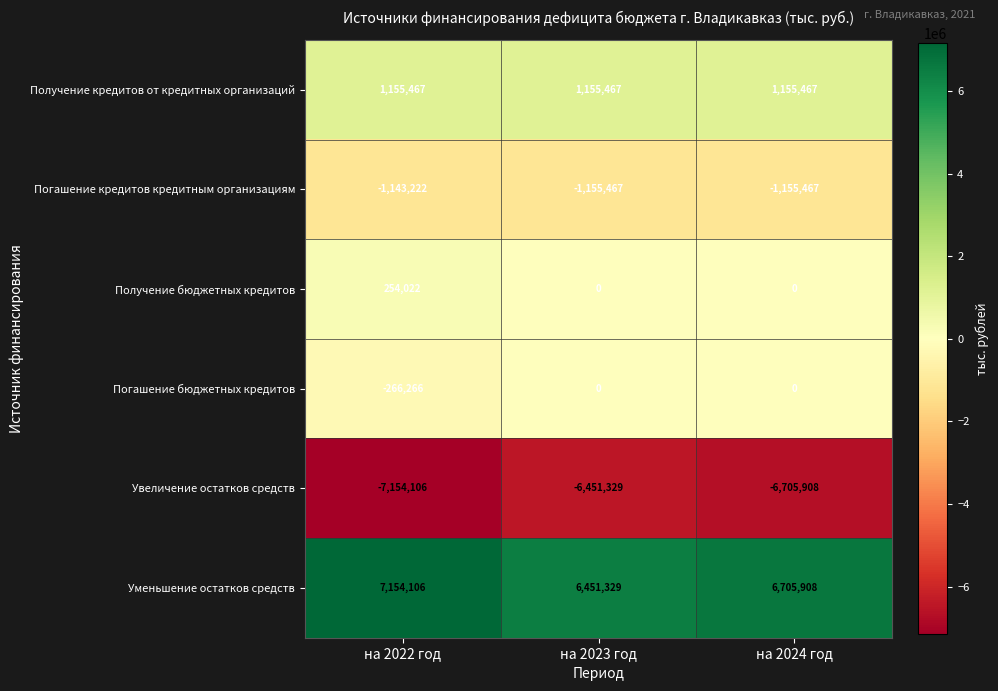

Which label corresponds to the smallest value in the chart?

на 2022 год